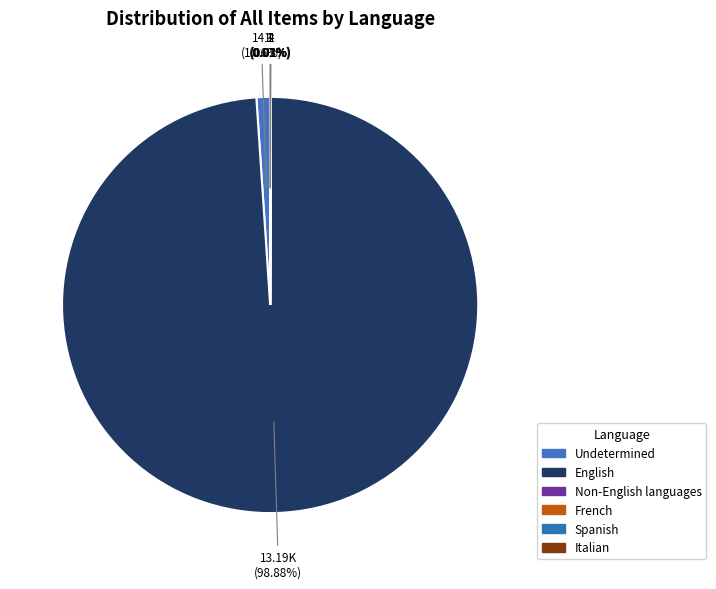

Rank the categories by value from highest to lowest.

English, Undetermined, Non-English languages, Spanish, French, Italian